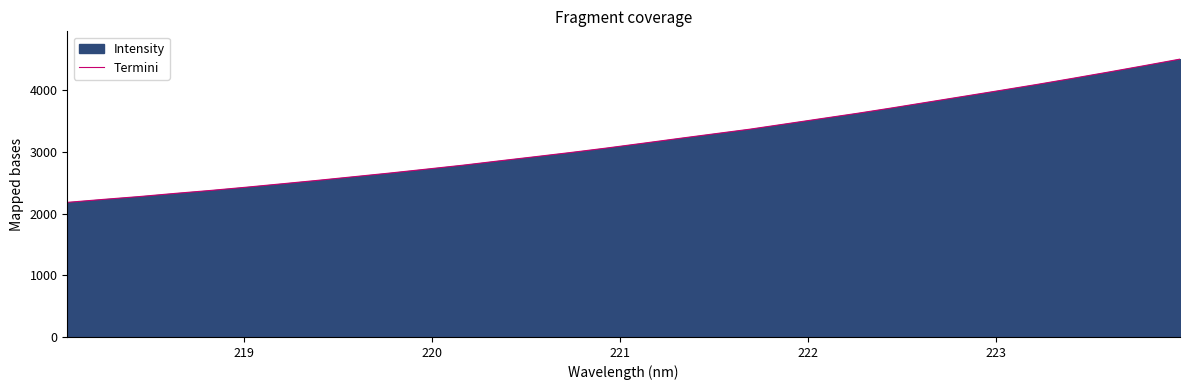

What is the smallest value displayed?

2184.2